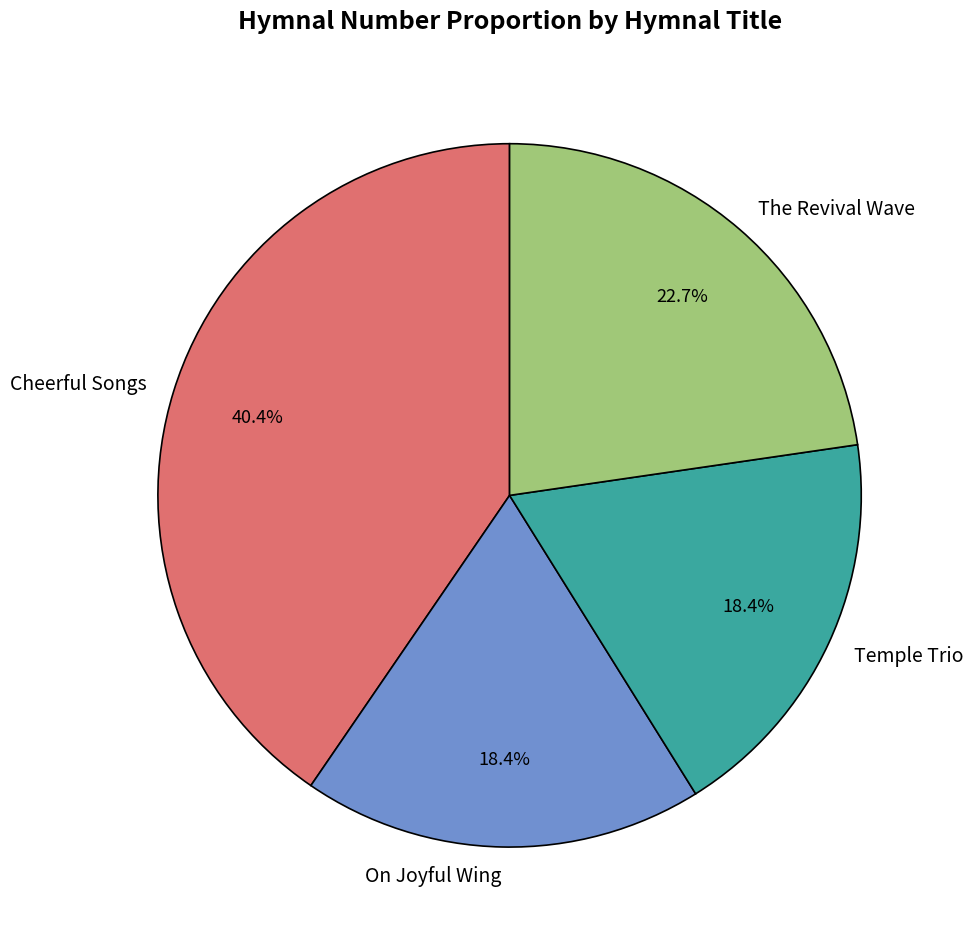

Does Cheerful Songs account for over 50% of the chart?

No